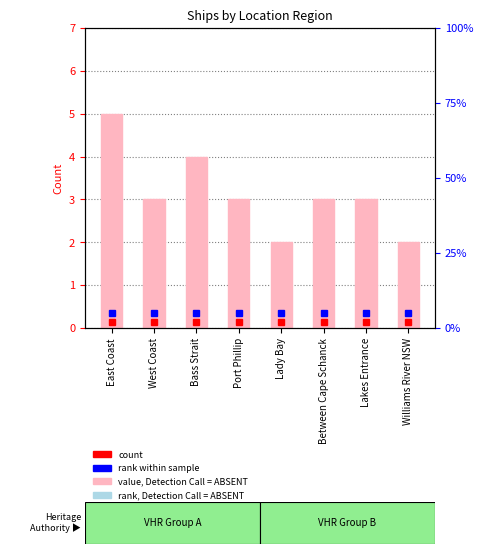

Reading left to right, transcribe all the data shown in this chart.

5	3	4	3	2	3	3	2